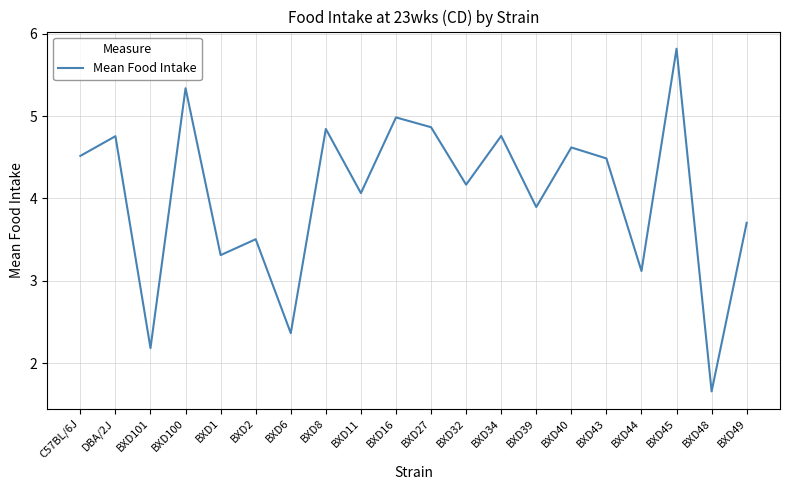

Is it true that the value at BXD16 is 5.0?

True